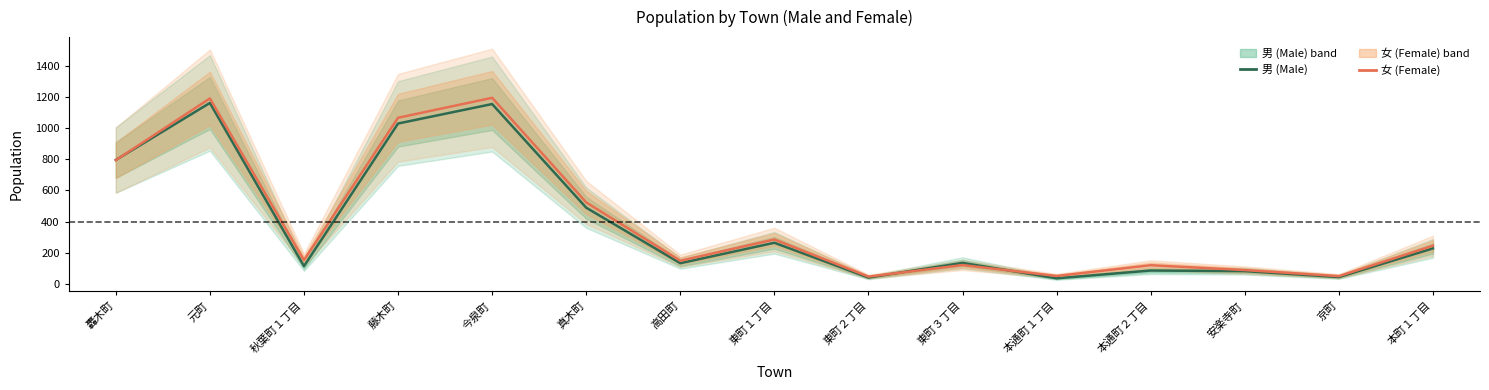

Which series changed the most between 本通町１丁目 and 京町?

男 (Male)